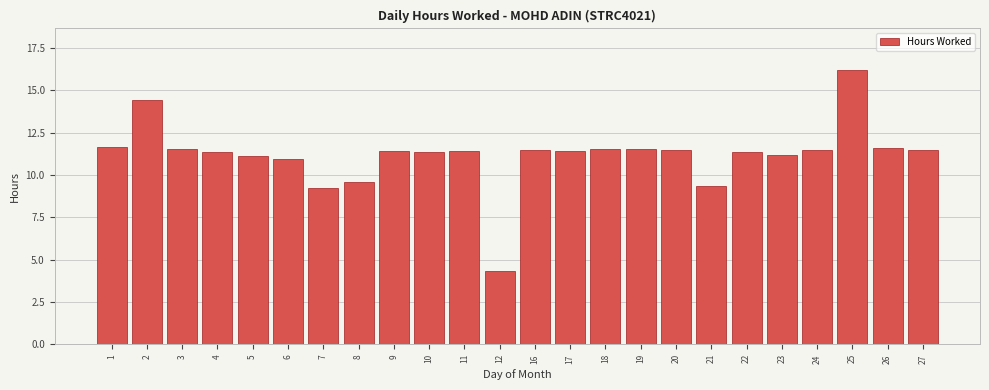

What is the difference between the maximum and second lowest values?

7.0